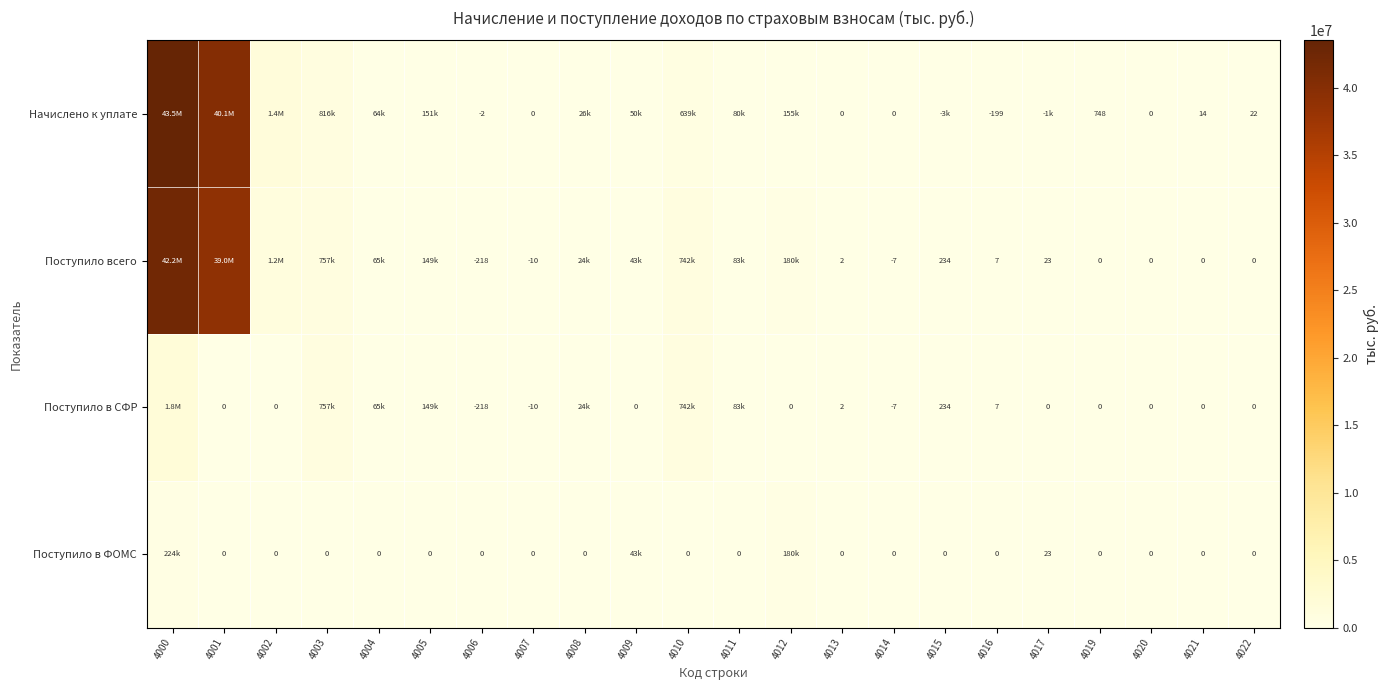

What is the maximum value shown in the chart?

43491338